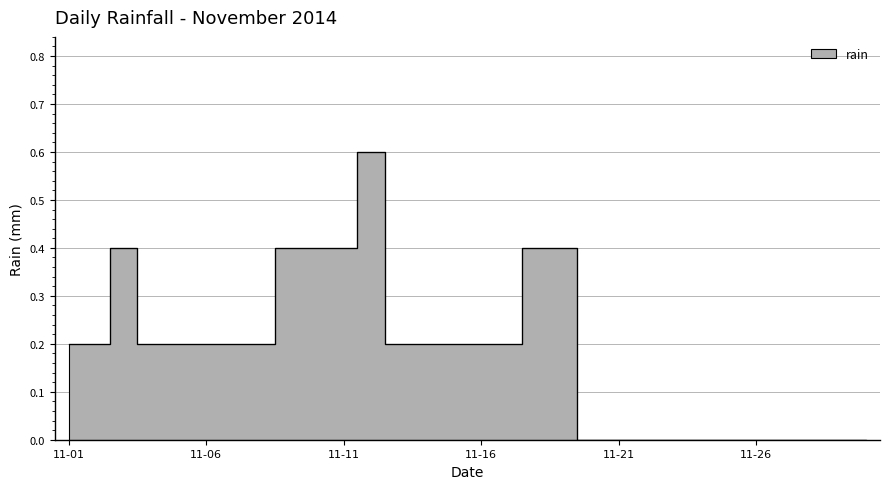

What is the sum of all values?

5.4